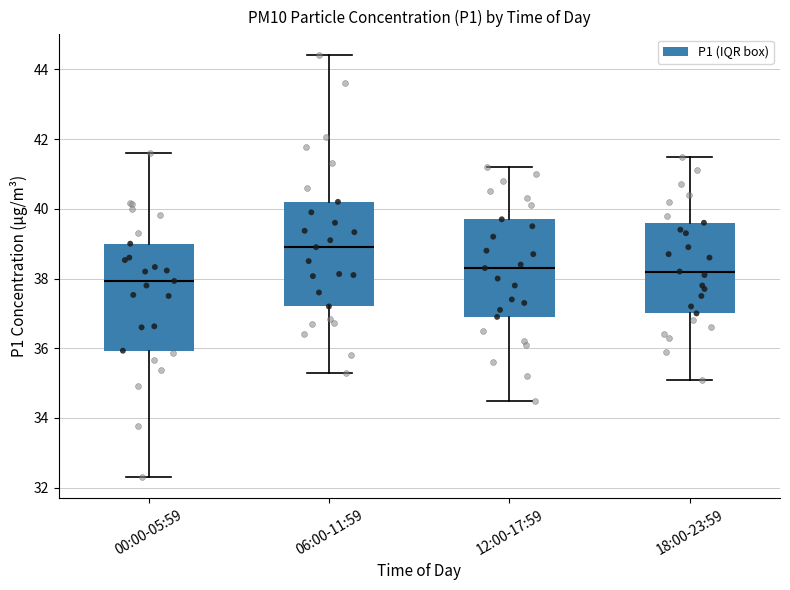

Which box's median line is the highest?

06:00-11:59